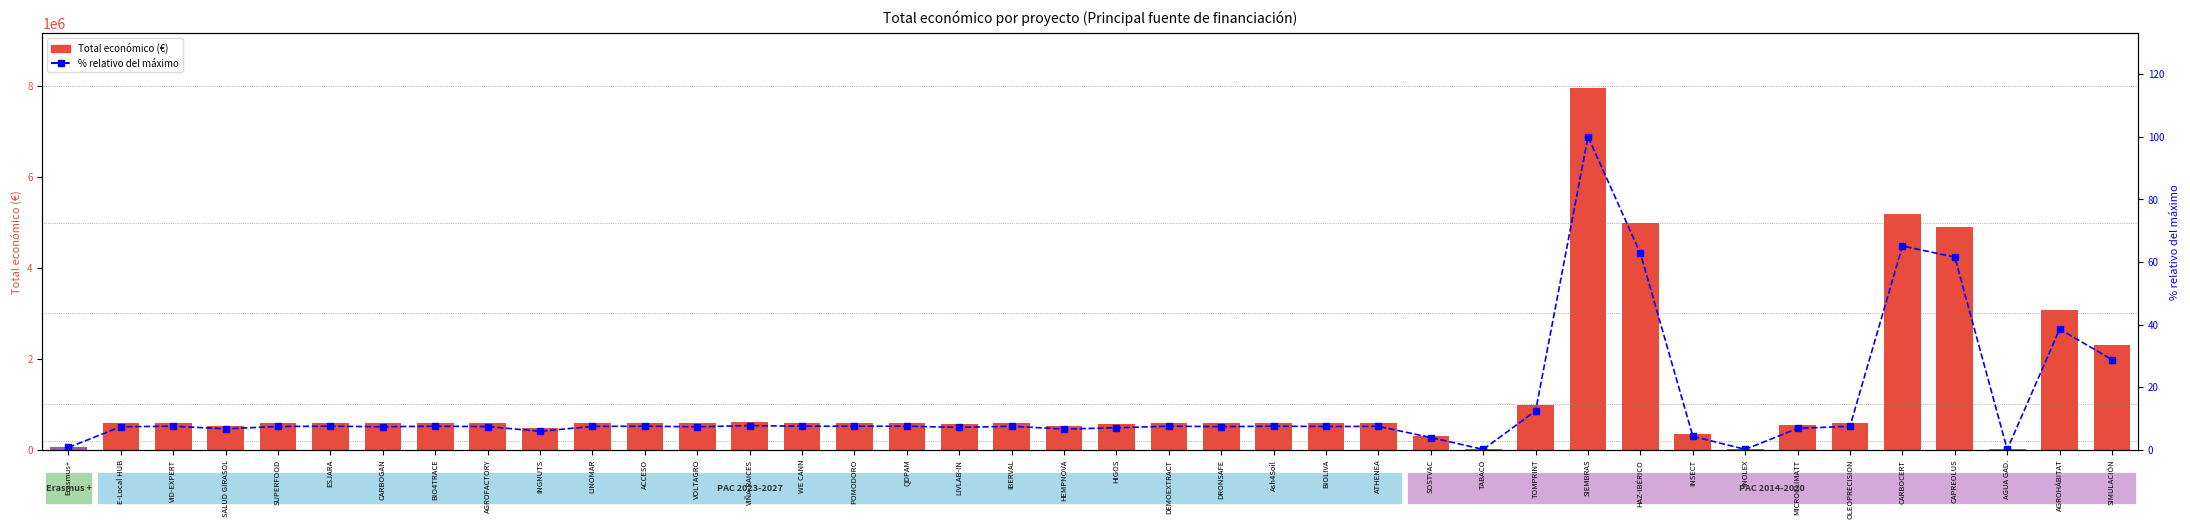

What is the sum of all % relativo del máximo values?

575.9